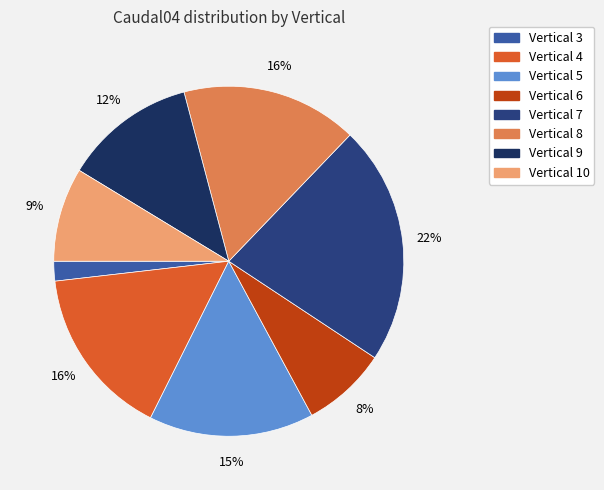

Count the number of slices in the pie.

8